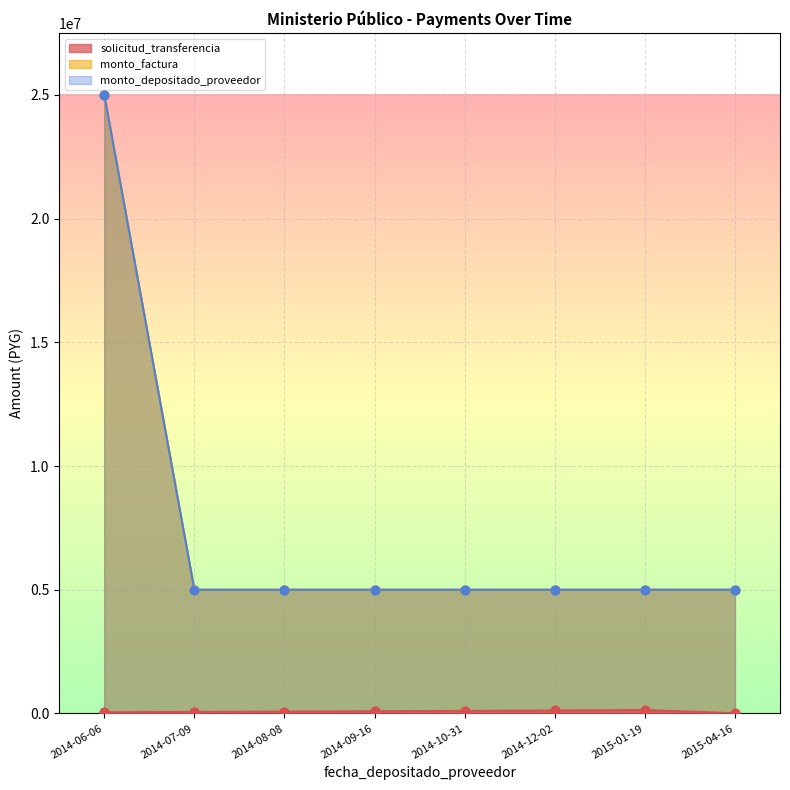

Which series contains the highest Y value?

monto_factura